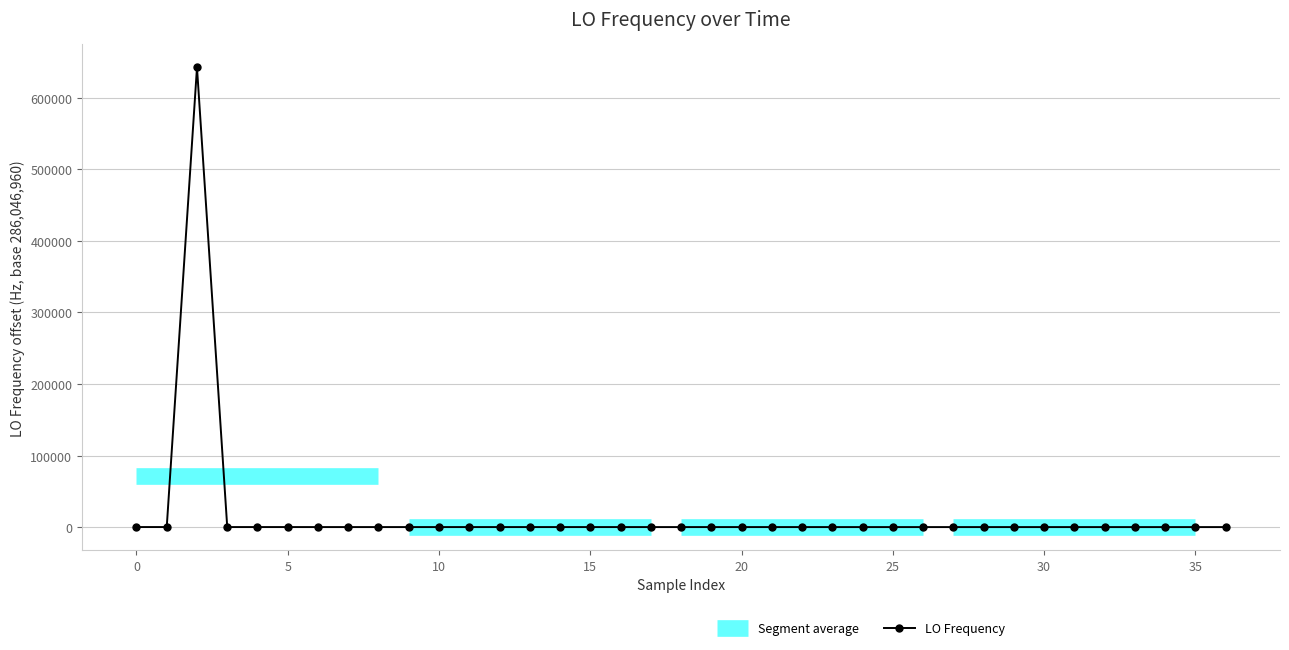

Does the chart display data point markers on the line(s)?

Yes